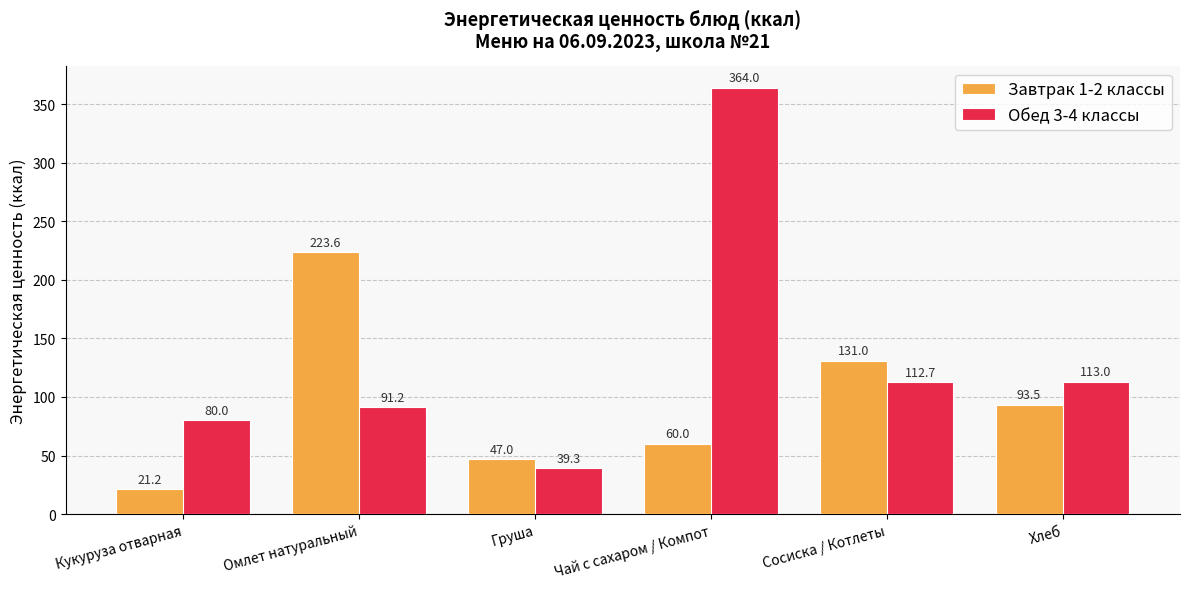

What is the sum of the Обед 3-4 классы values at Кукуруза отварная and Чай с сахаром / Компот?

444.0